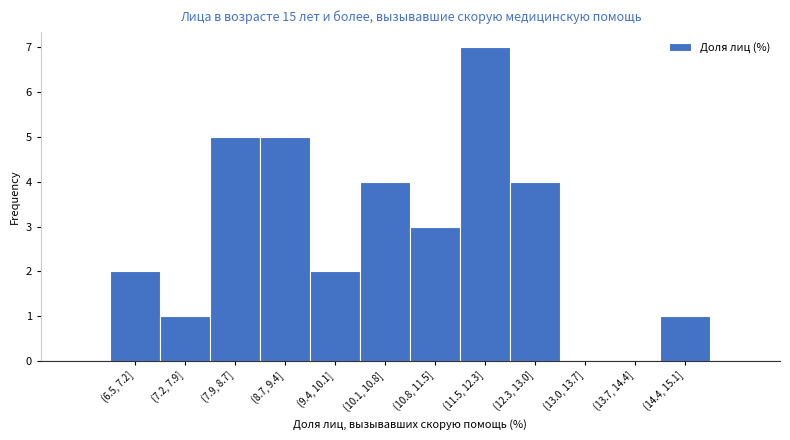

Reading right to left, what are all the values shown in this chart?

(14.4, 15.1]=1	(13.7, 14.4]=0	(13.0, 13.7]=0	(12.3, 13.0]=4	(11.5, 12.3]=7	(10.8, 11.5]=3	(10.1, 10.8]=4	(9.4, 10.1]=2	(8.7, 9.4]=5	(7.9, 8.7]=5	(7.2, 7.9]=1	(6.5, 7.2]=2